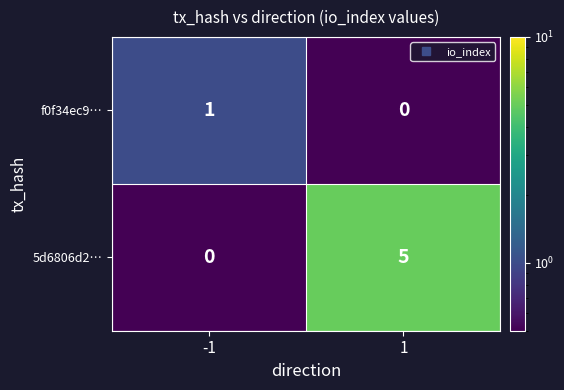

At which category does the chart reach its peak across all series?

1